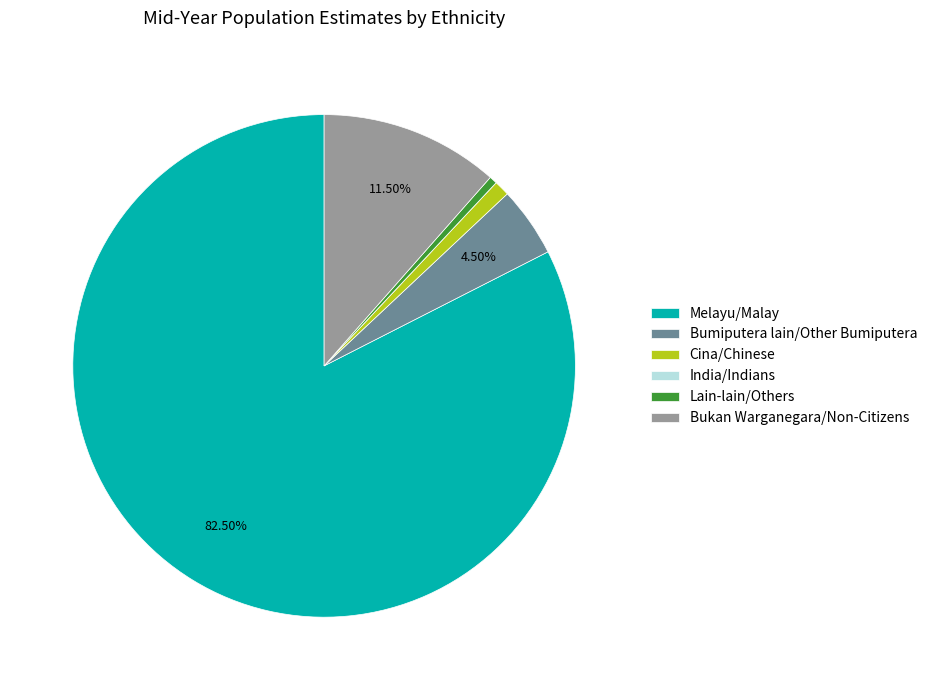

Do Bumiputera lain/Other Bumiputera and Lain-lain/Others together represent more than half of the pie?

No